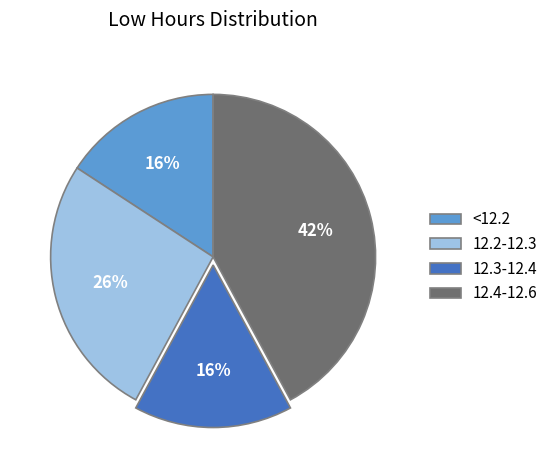

Combined, do <12.2 and 12.2-12.3 account for over 50%?

No